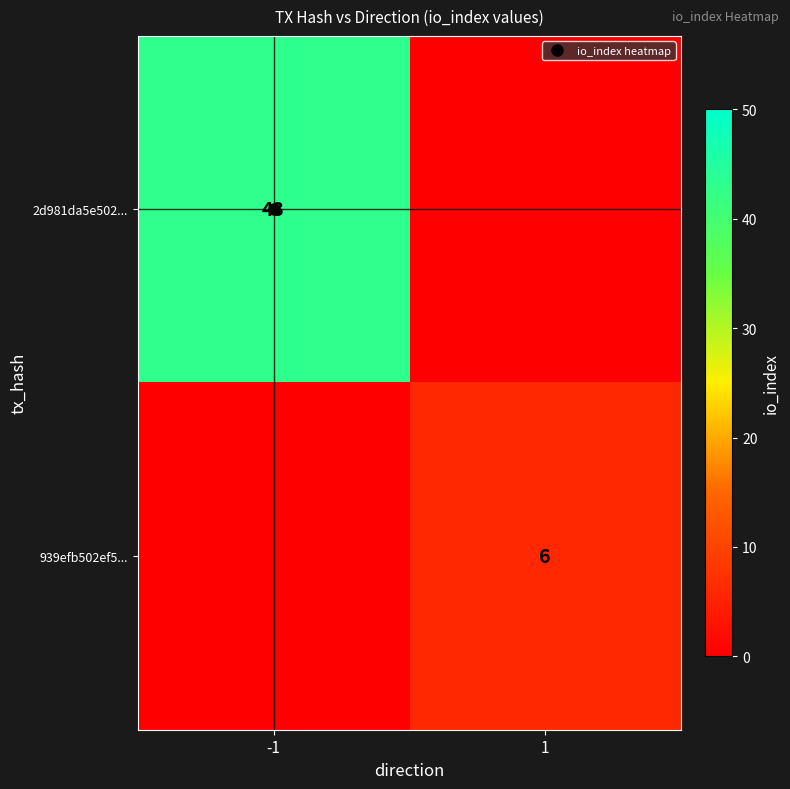

List the labels in order of 939efb502ef5... value, smallest first.

-1, 1